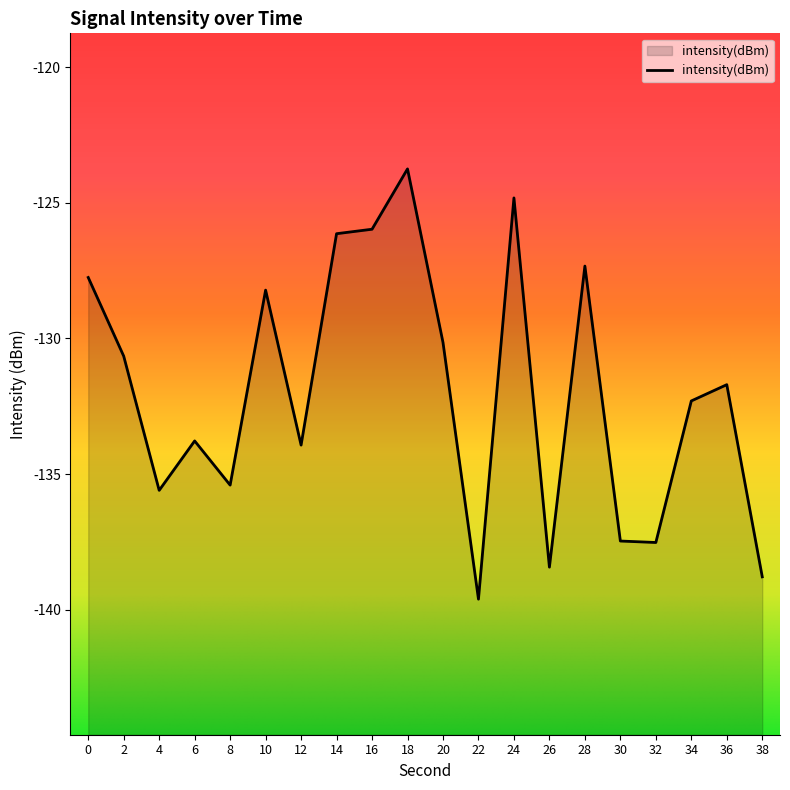

Rank the categories by value from lowest to highest.

22, 38, 26, 32, 30, 4, 8, 12, 6, 34, 36, 2, 20, 10, 0, 28, 14, 16, 24, 18